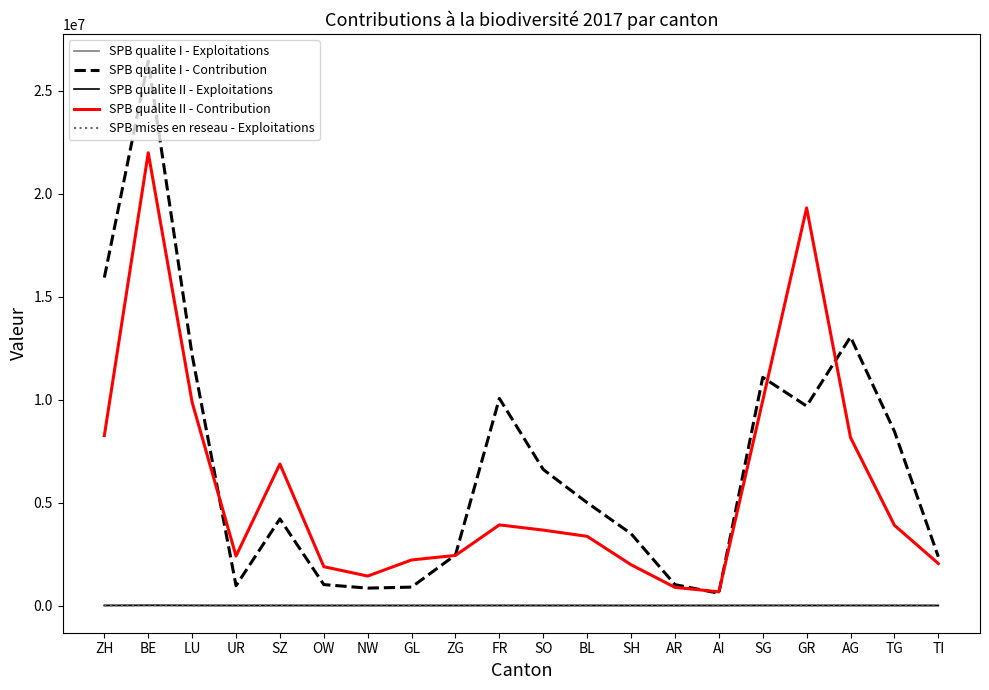

At which category is the sum across all series the highest?

BE